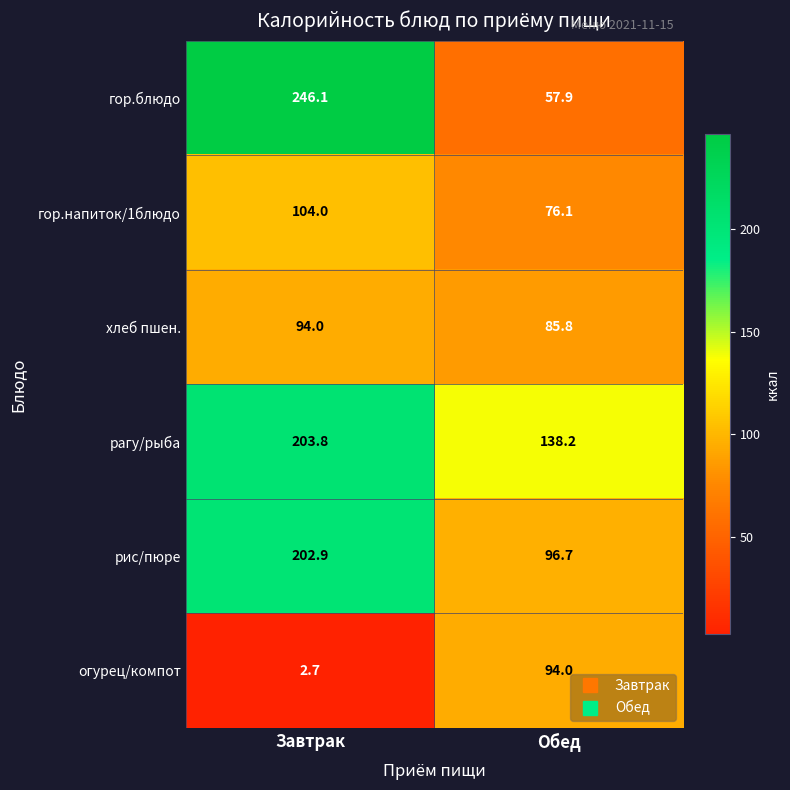

Is it true that гор.блюдо equals 396.1 at Завтрак?

False